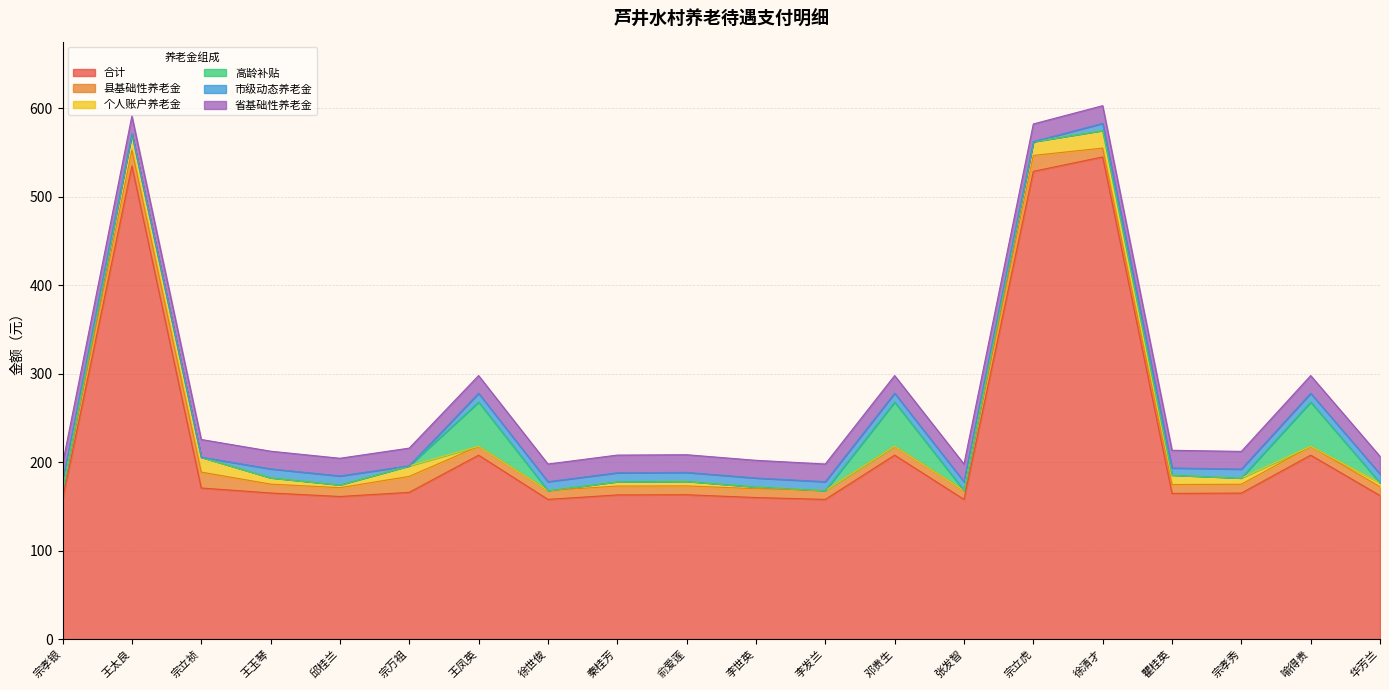

What is the maximum value for 合计?

545.2